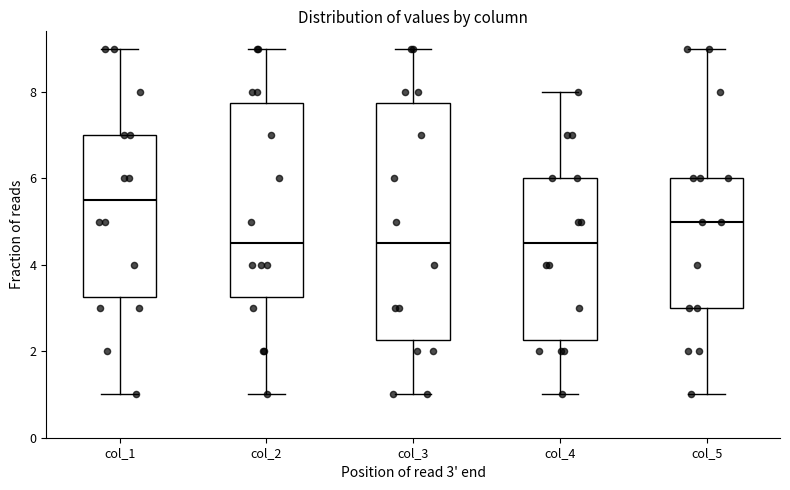

Reading left to right, read every box against the y-axis: the position of its median line, the range the box covers, and the ends of its whiskers. The values are not printed on the chart, so give them approximately, as read against the axis.

col_1: median 5.6, box 3.2 to 7.0, whiskers 1.0 to 9.0
col_2: median 4.6, box 3.2 to 7.8, whiskers 1.0 to 9.0
col_3: median 4.6, box 2.2 to 7.8, whiskers 1.0 to 9.0
col_4: median 4.6, box 2.2 to 6.0, whiskers 1.0 to 8.0
col_5: median 5.0, box 3.0 to 6.0, whiskers 1.0 to 9.0